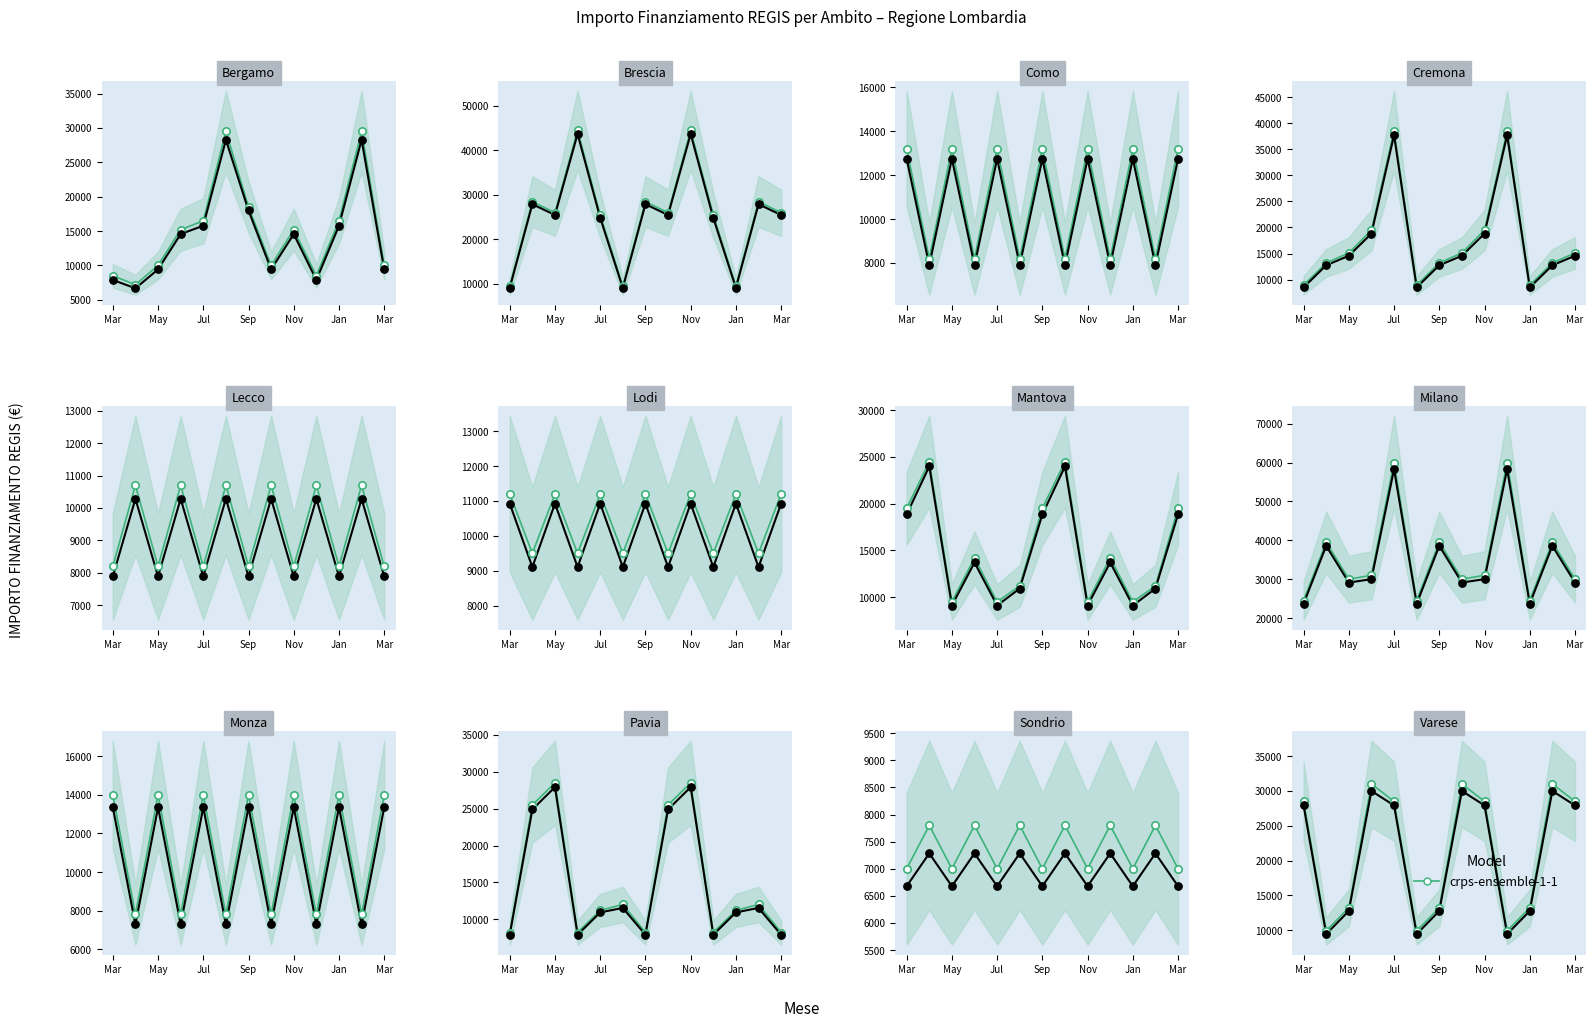

At which category is the sum across all series the highest?

Sep